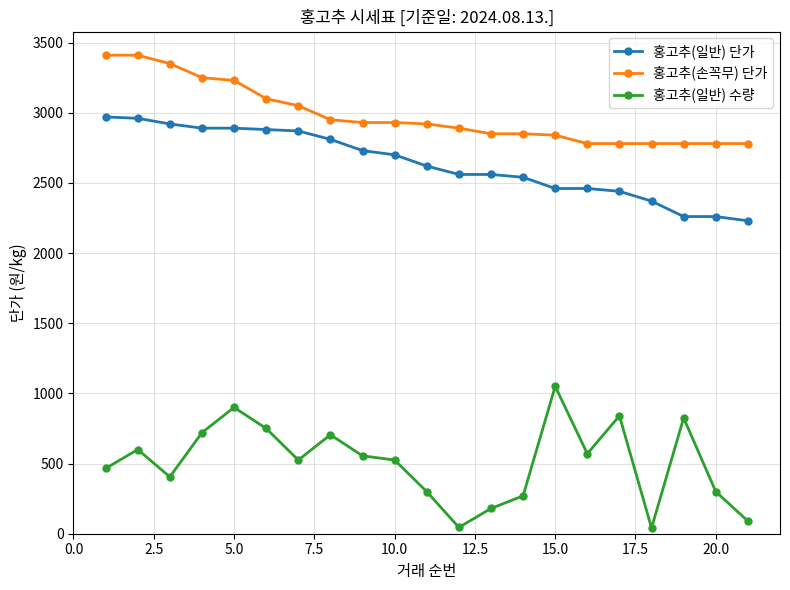

Which series has the widest spread of values?

홍고추(일반) 수량